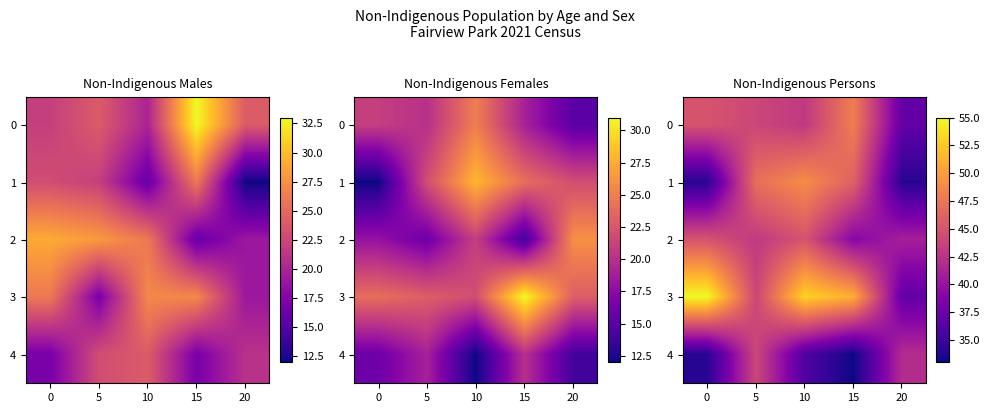

At how many categories does at least one series exceed 45?

4